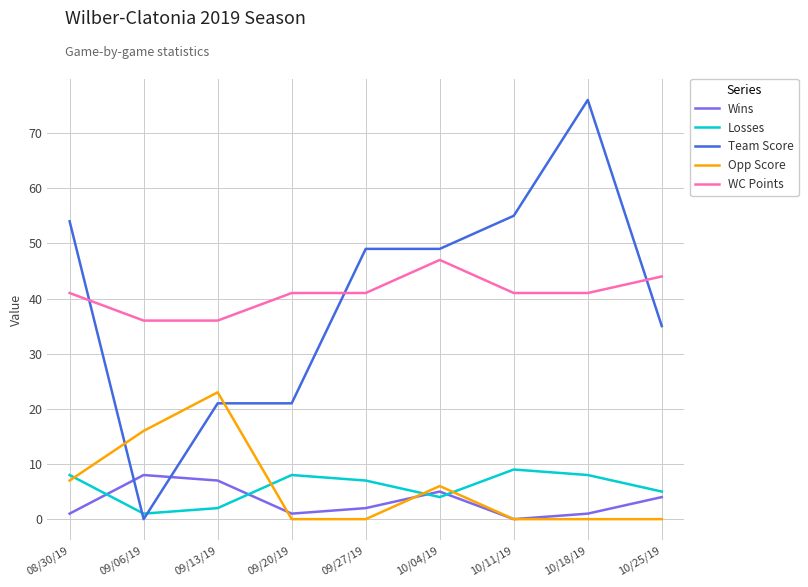

Is this an area chart (filled region under the line)?

No